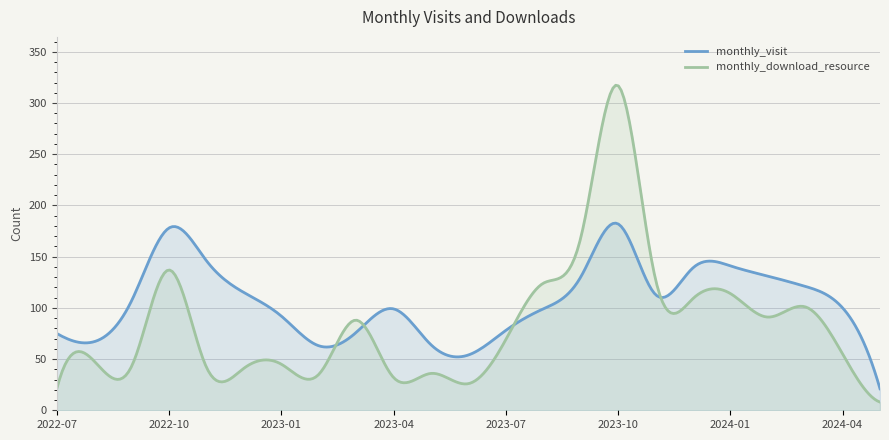

At which category is the sum across all series the highest?

2023-10